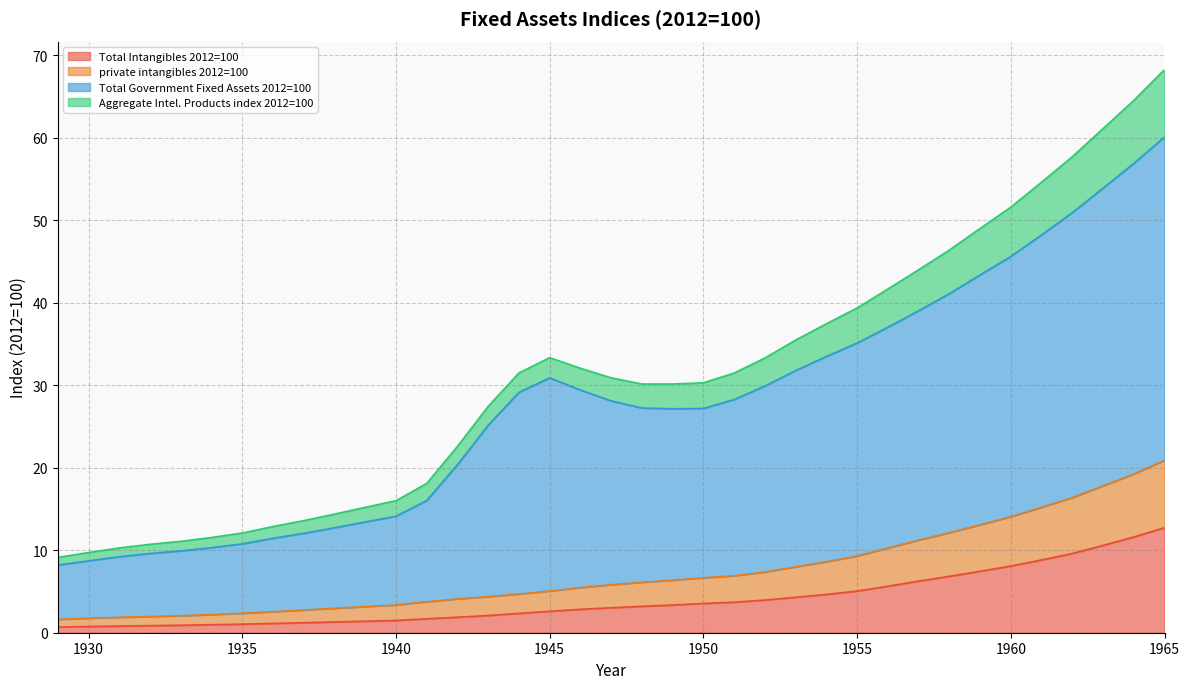

At 1965, list the series in order from smallest to largest.

Total Intangibles 2012=100, private intangibles 2012=100, Total Government Fixed Assets 2012=100, Aggregate Intel. Products index 2012=100